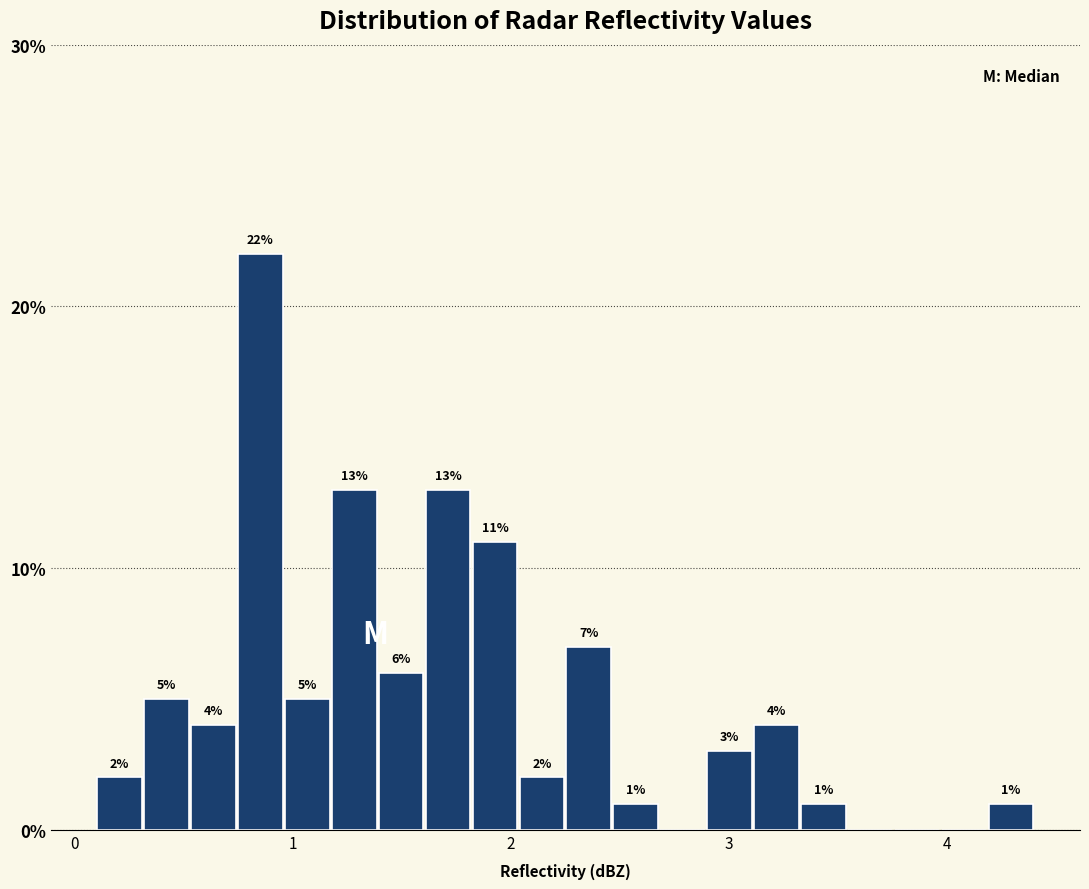

Around what value on the x-axis is the tallest bar? Give the approximate position of its centre, as read against the axis.

0.9